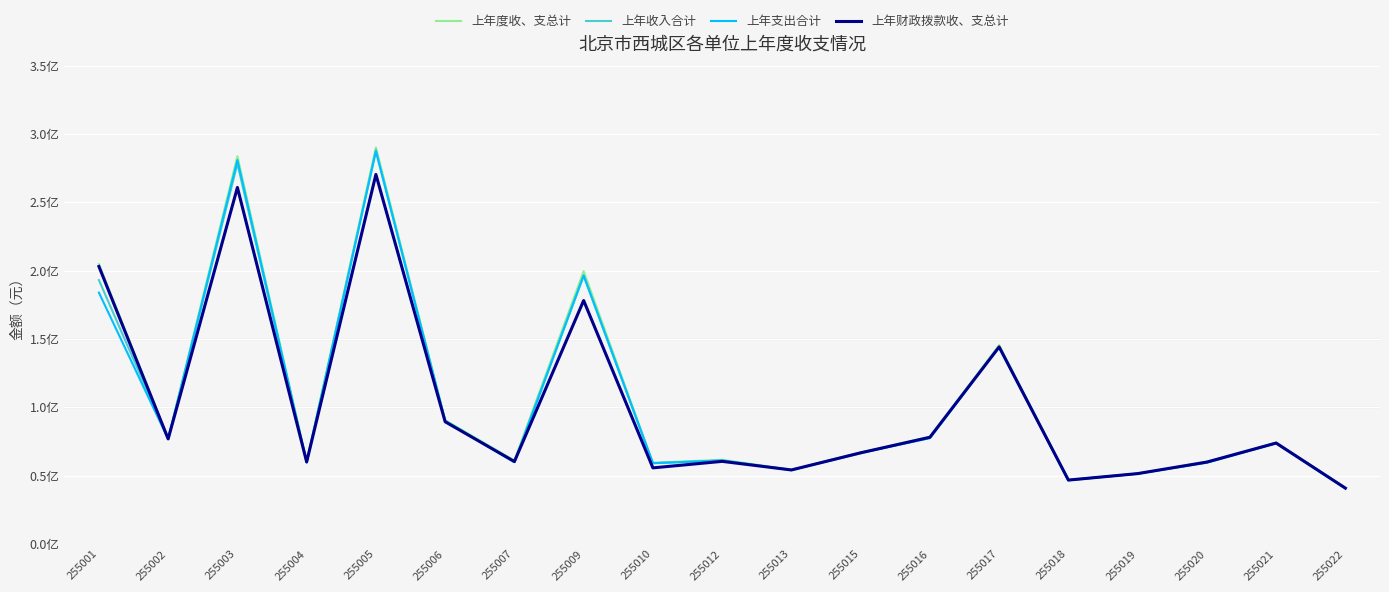

How many interior local valleys does the 上年支出合计 series have?

6